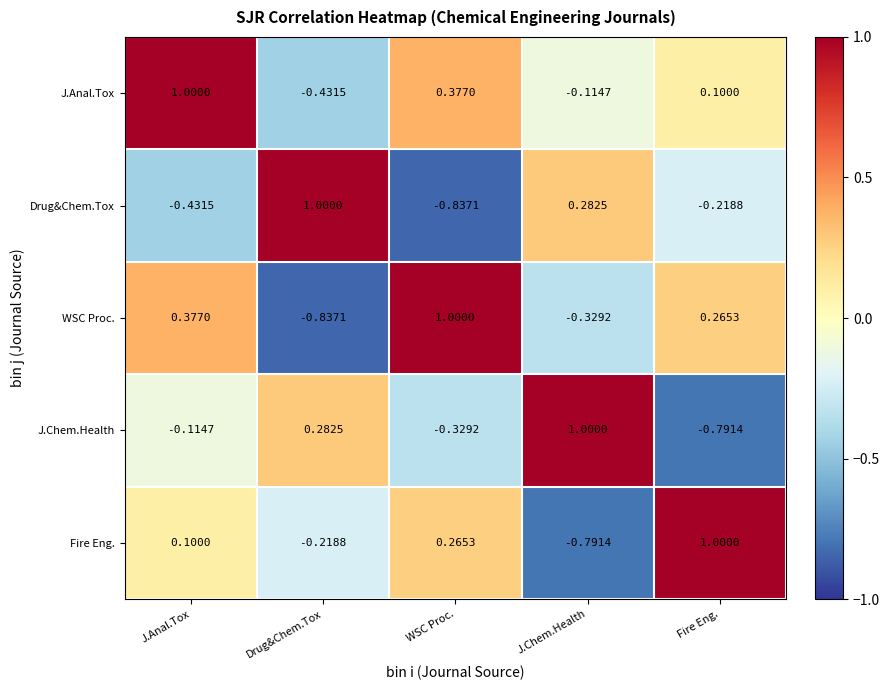

Which series has the largest total across all categories?

J.Anal.Tox